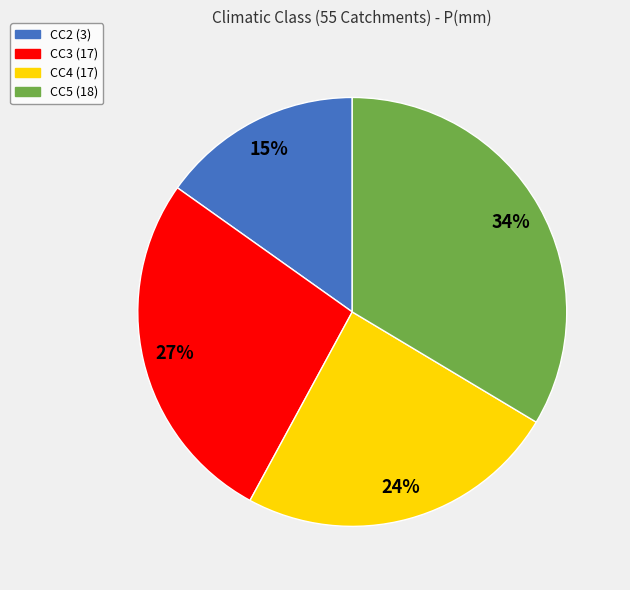

How many segments does this pie chart have?

4